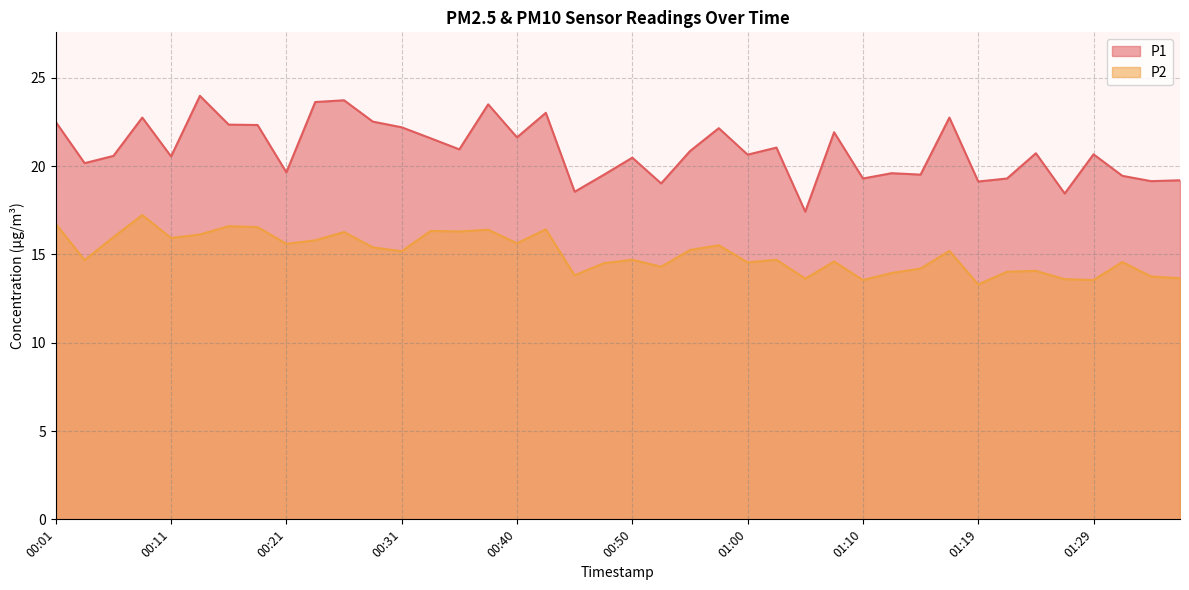

How many lines are shown in the chart?

2